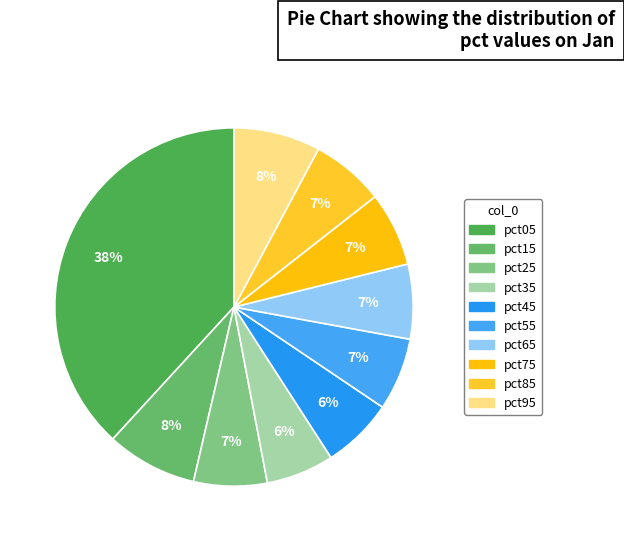

Count the number of slices in the pie.

10